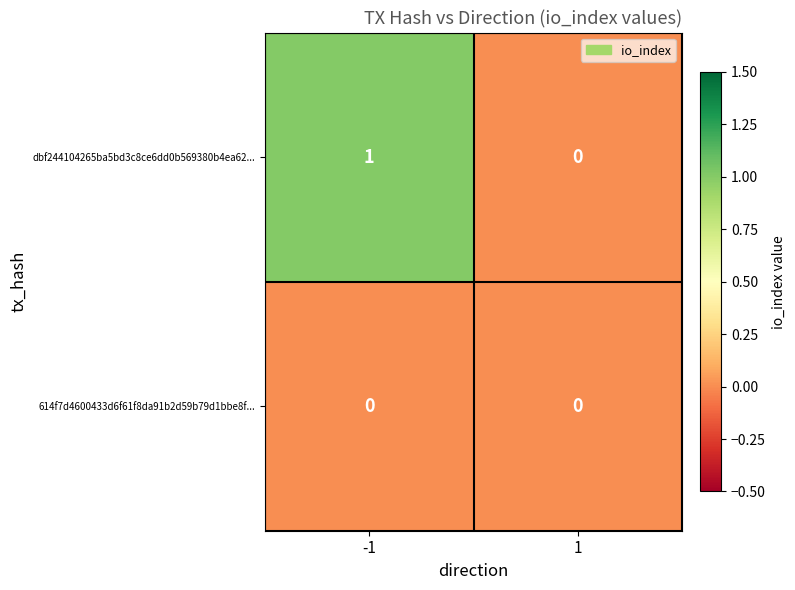

True or false: 614f7d4600433d6f61f8da91b2d59b79d1bbe8f... has a value of 0 at 1.

True